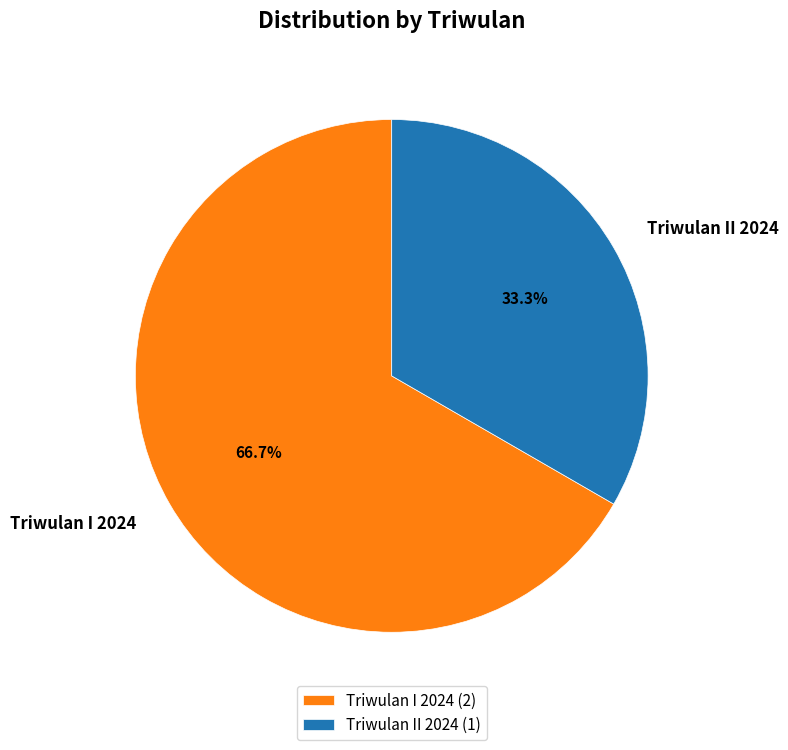

Is it true that Triwulan I 2024 is 67% of the pie?

True